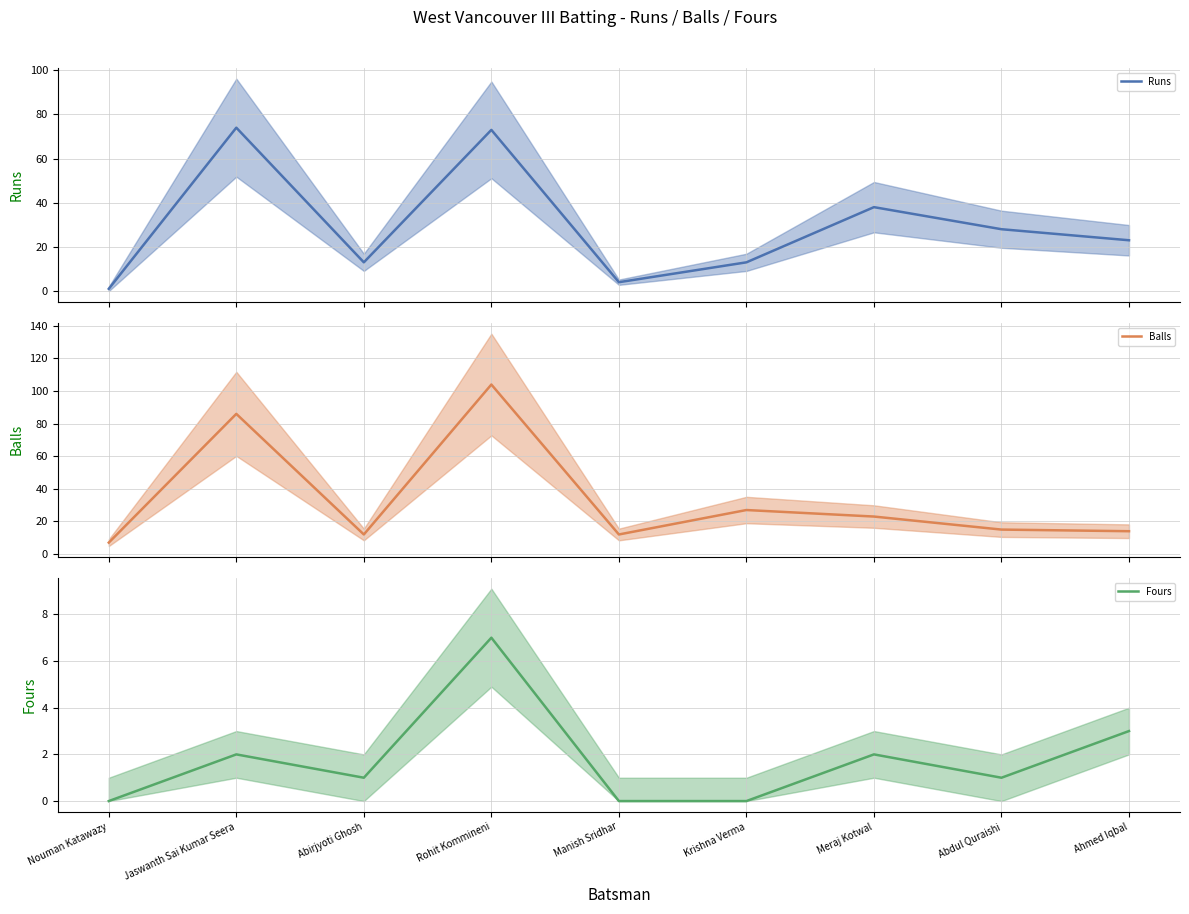

True or false: Balls has a value of 15 at Abdul Quraishi.

True